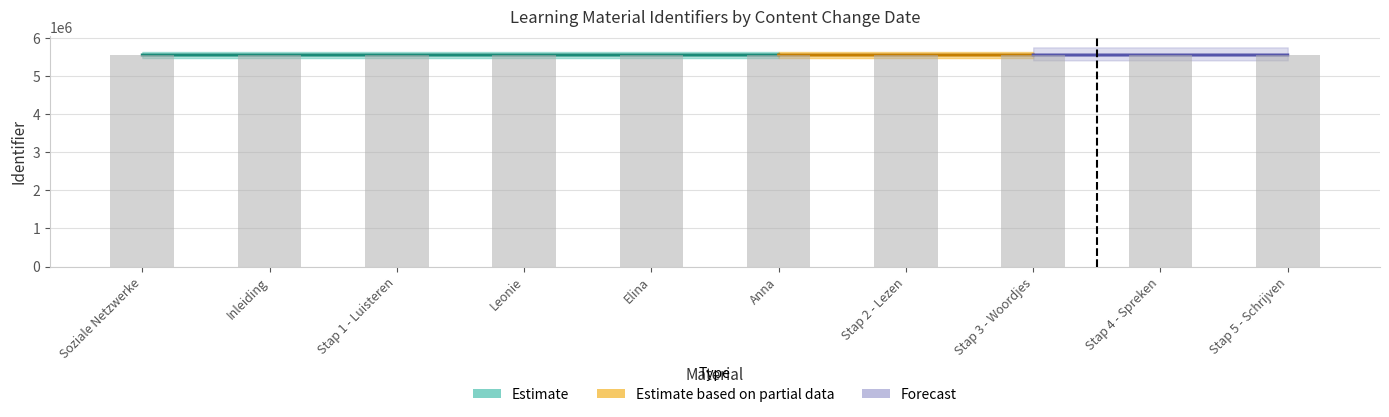

What is the difference between the values at Stap 4 - Spreken and Anna?

71